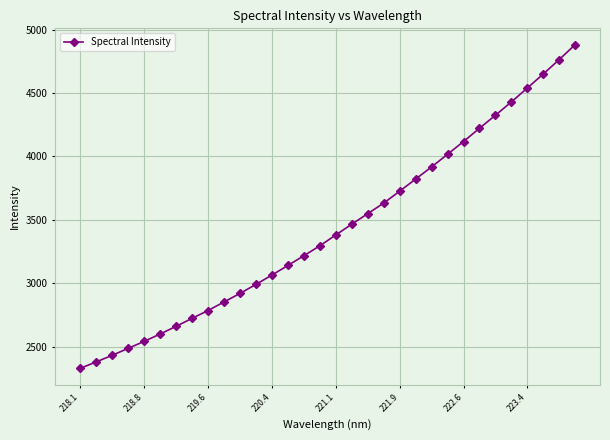

What is the value of the 32nd point from the left?

4881.9